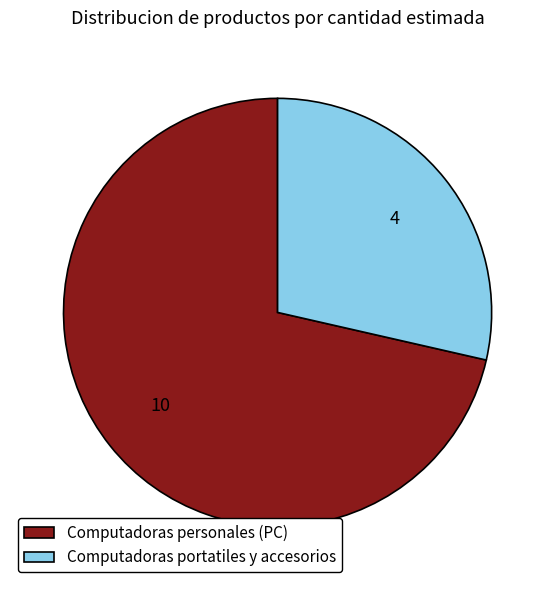

Which slice represents more than half of the pie?

Computadoras personales (PC)